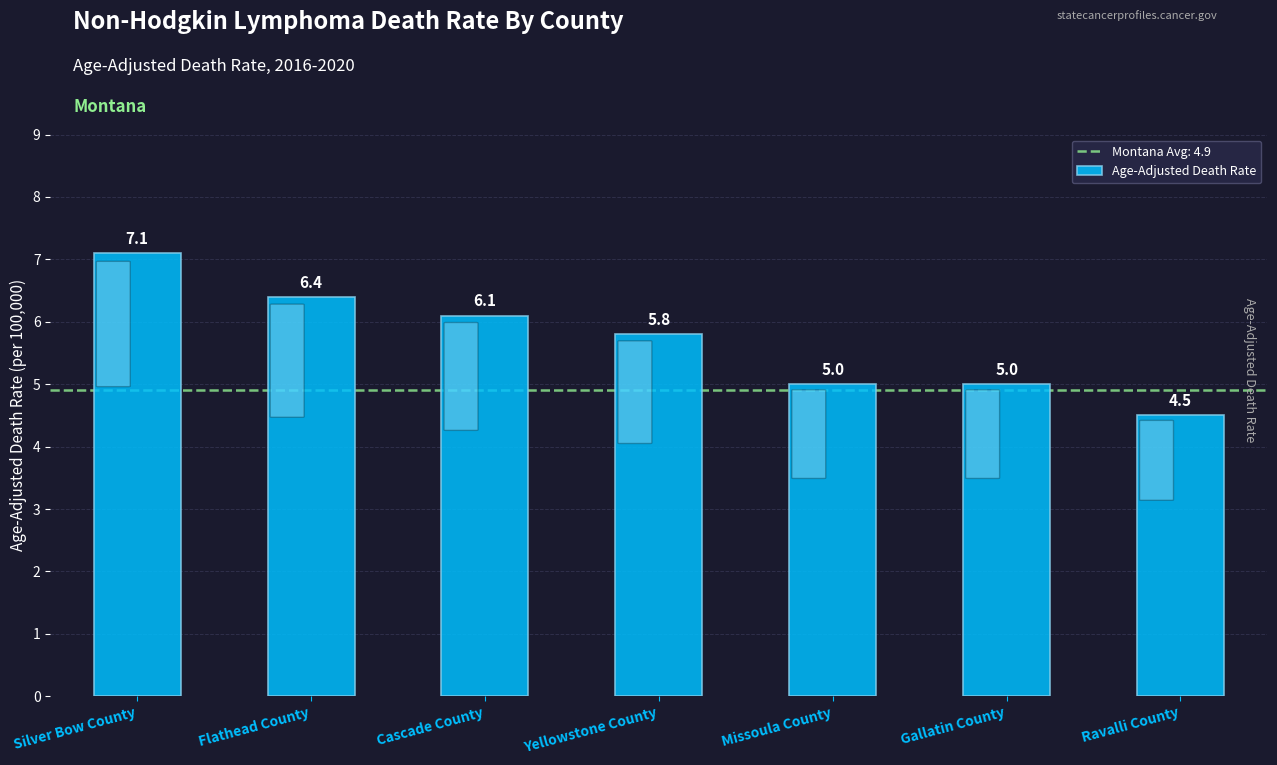

What is the maximum value shown in the chart?

7.1